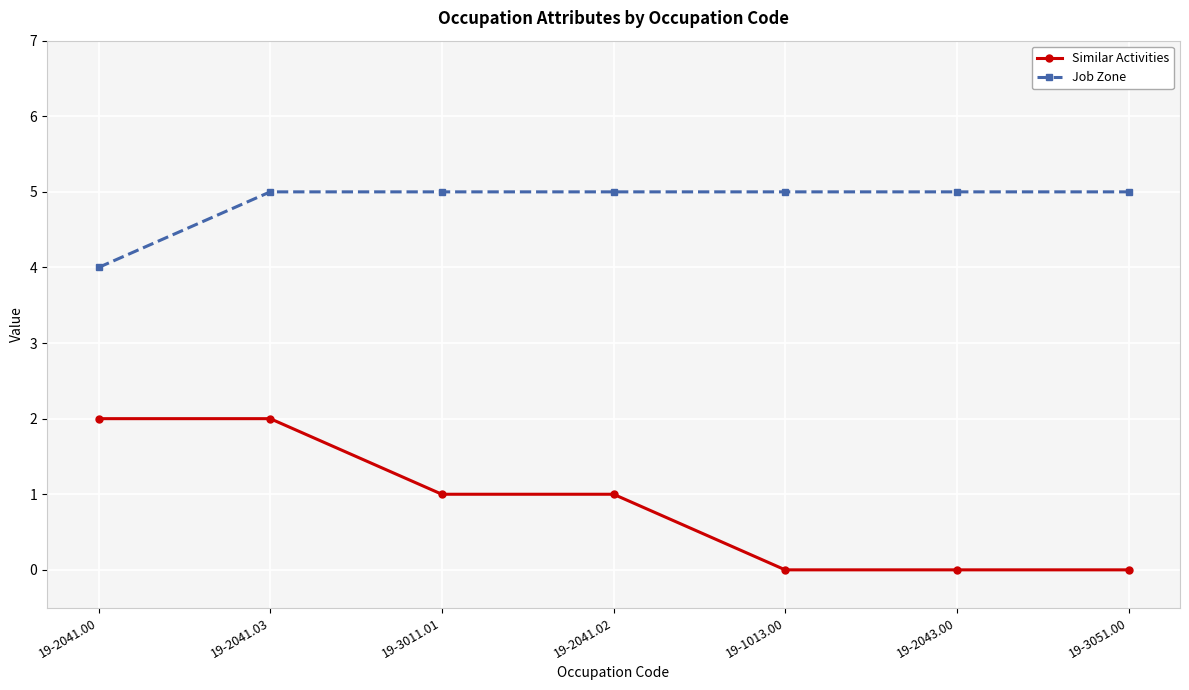

The Similar Activities series shows 1 at 19-3011.01. True or false?

True